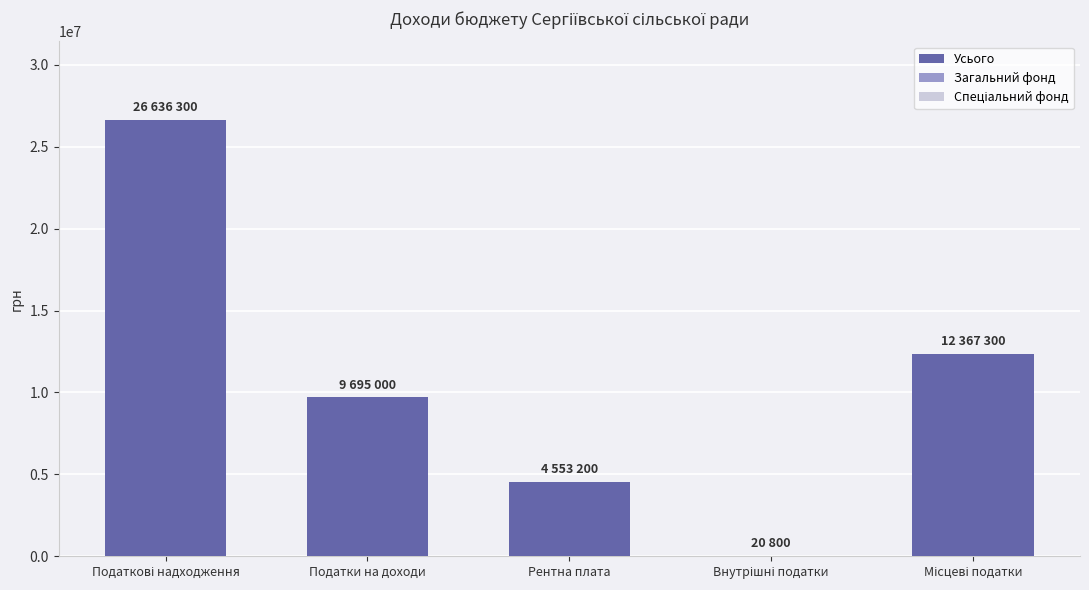

Approximately how many times larger is the value at Рентна плата compared to Податки на доходи?

0.5